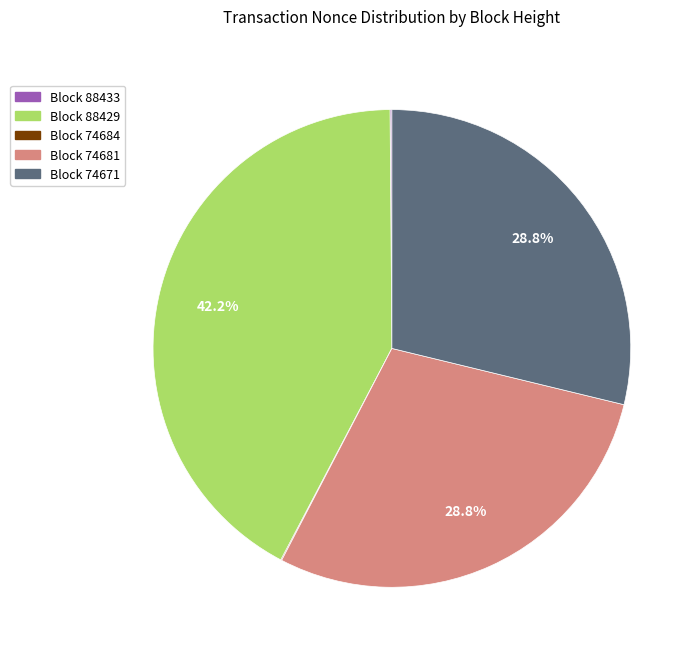

To the nearest percent, what is the average slice percentage?

20%